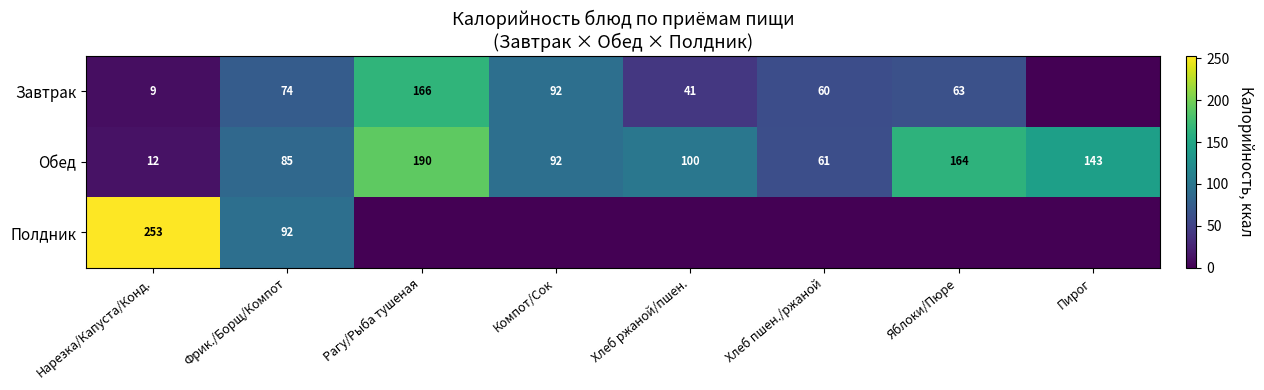

Is it true that Обед equals 57 at Хлеб ржаной/пшен.?

False